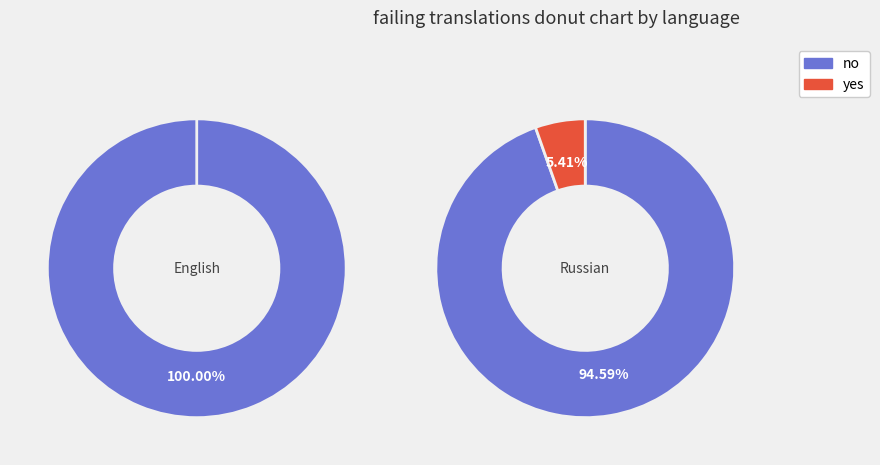

How many slices are in this pie chart?

2